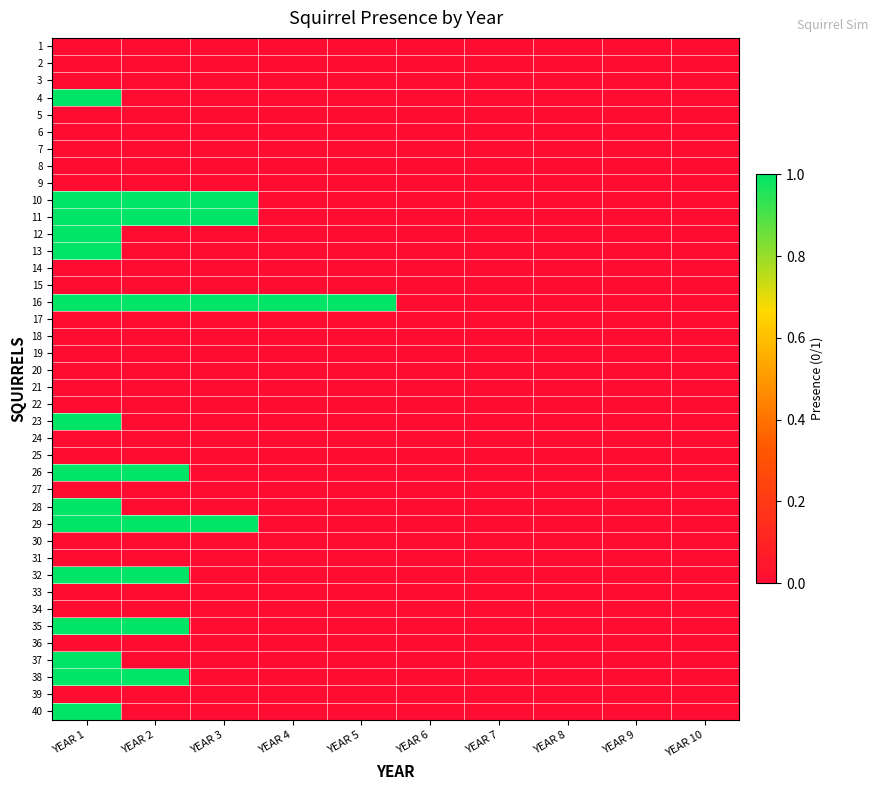

What is the total value across all series at YEAR 4?

1